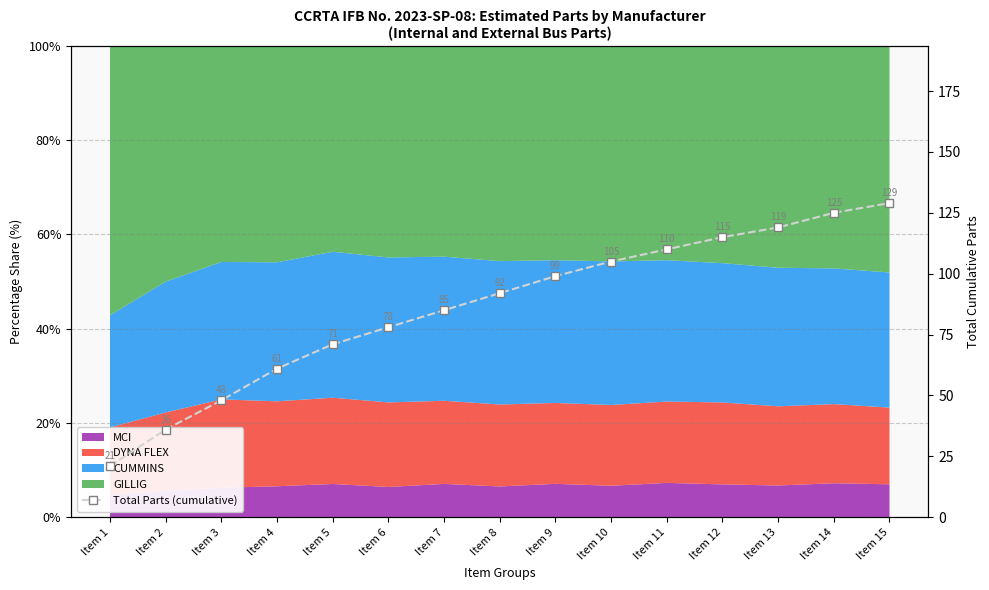

Does the chart have visible grid lines?

Yes